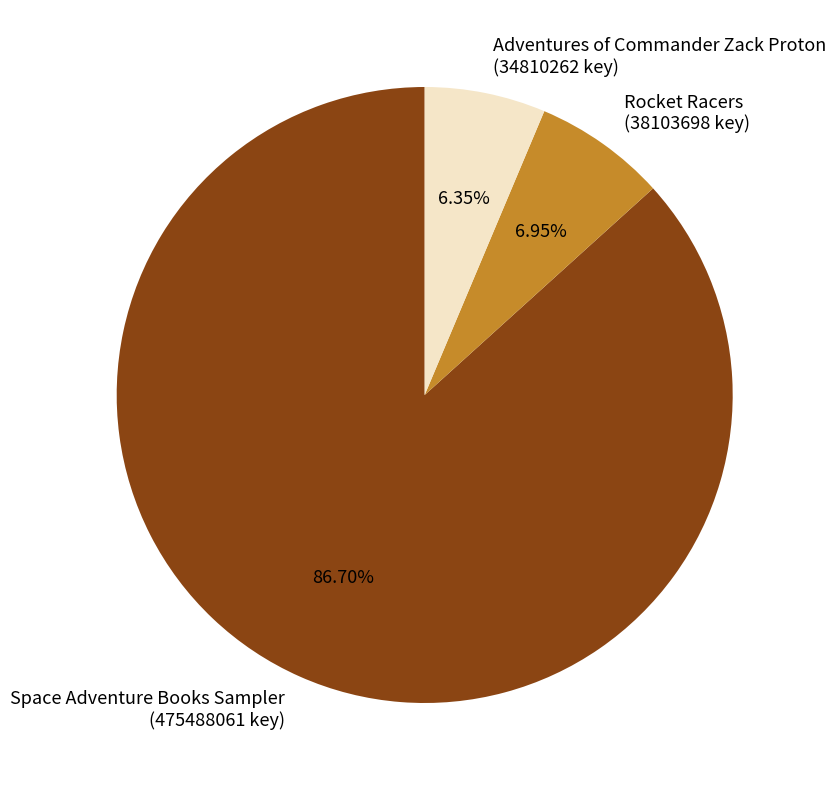

What is the smallest slice in the pie chart?

Adventures of Commander Zack Proton (34810262 key)